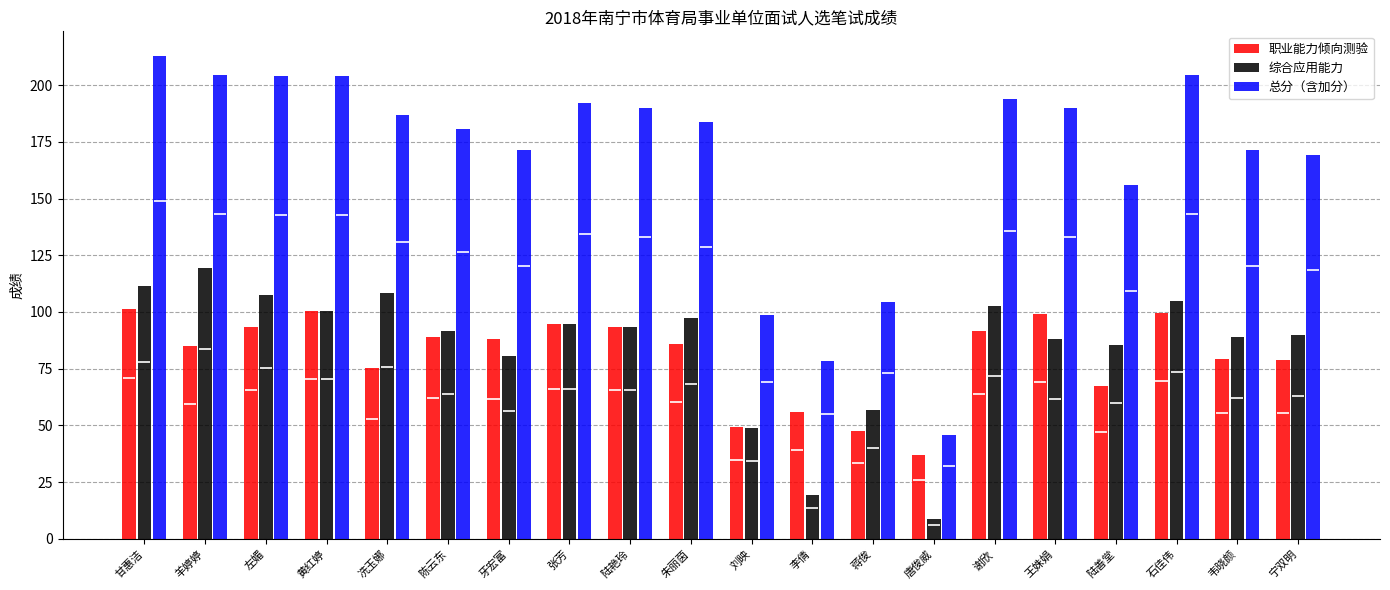

Reading right to left, extract all data points from this chart.

职业能力倾向测验: 宁双明=79.0	韦晓颜=79.5	石佳伟=99.5	陆善堂=67.5	王姝娟=99.0	谢欣=91.5	唐俊威=37.0	蒋俊=47.5	李倩=56.0	刘映=49.5	朱丽茵=86.0	陆艳玲=93.5	张芳=94.5	牙宏富=88.0	陈云东=89.0	冼玉娜=75.5	黄红婷=100.5	左媚=93.5	羊婷婷=85.0	甘惠洁=101.5
综合应用能力: 宁双明=90.0	韦晓颜=89.0	石佳伟=105.0	陆善堂=85.5	王姝娟=88.0	谢欣=102.5	唐俊威=9.0	蒋俊=57.0	李倩=19.5	刘映=49.0	朱丽茵=97.5	陆艳玲=93.5	张芳=94.5	牙宏富=80.5	陈云东=91.5	冼玉娜=108.5	黄红婷=100.5	左媚=107.5	羊婷婷=119.5	甘惠洁=111.5
总分（含加分）: 宁双明=169.0	韦晓颜=171.5	石佳伟=204.5	陆善堂=156.0	王姝娟=190.0	谢欣=194.0	唐俊威=46.0	蒋俊=104.5	李倩=78.5	刘映=98.5	朱丽茵=183.5	陆艳玲=190.0	张芳=192.0	牙宏富=171.5	陈云东=180.5	冼玉娜=187.0	黄红婷=204.0	左媚=204.0	羊婷婷=204.5	甘惠洁=213.0